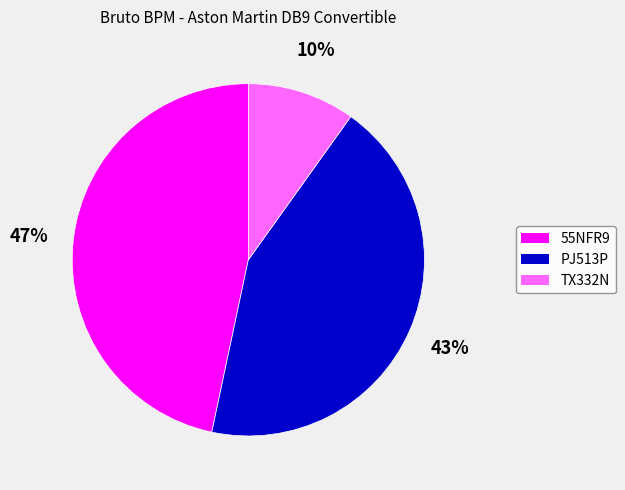

To the nearest percent, what is the combined percentage of 55NFR9 and TX332N?

57%